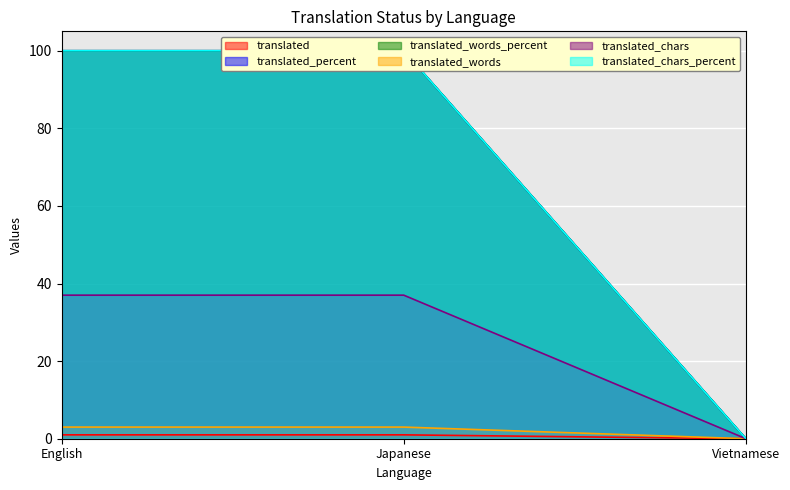

Between English and Vietnamese, which is larger?

English